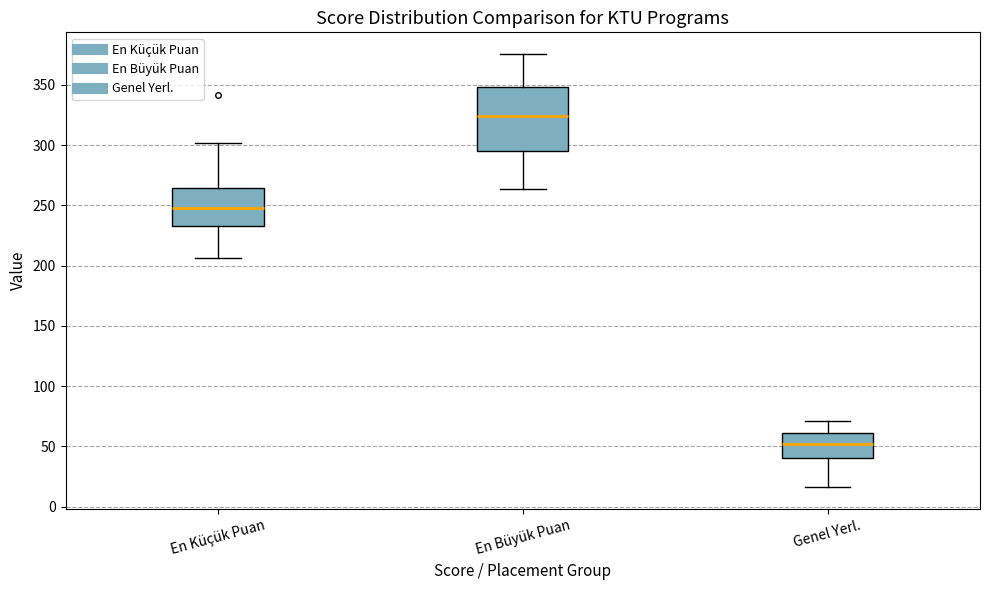

Which box's median line is the highest?

En Büyük Puan